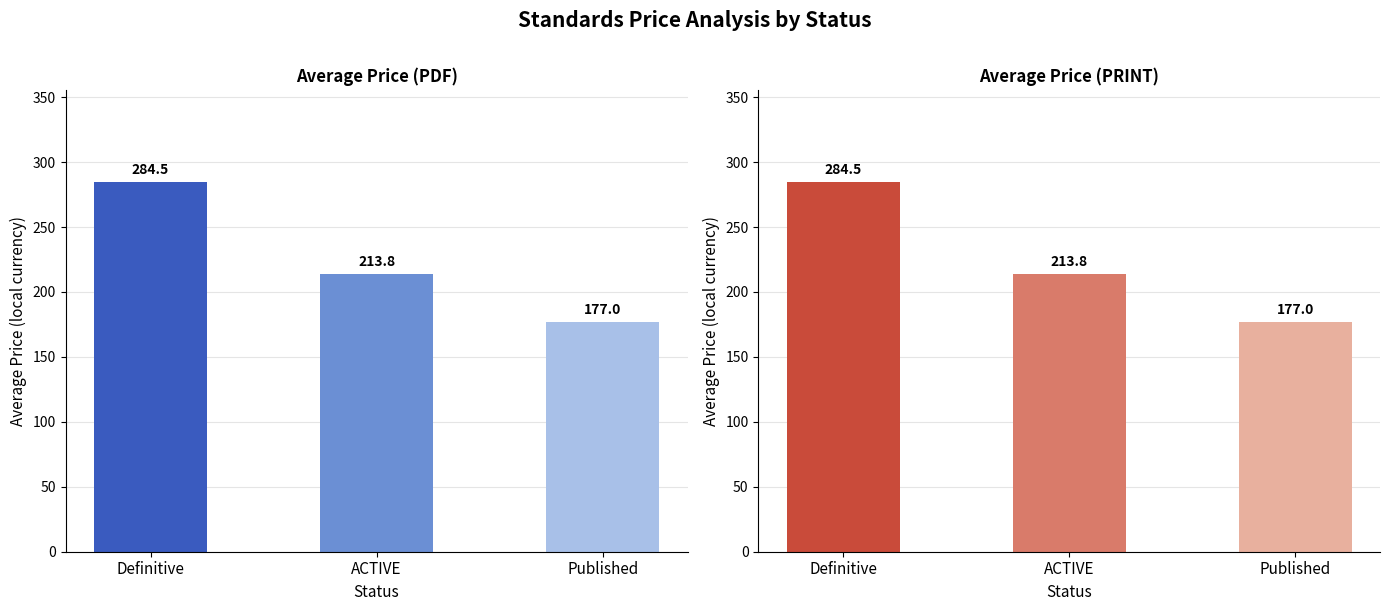

What is the sum of the Avg Price (PDF) values at Published and ACTIVE?

390.8